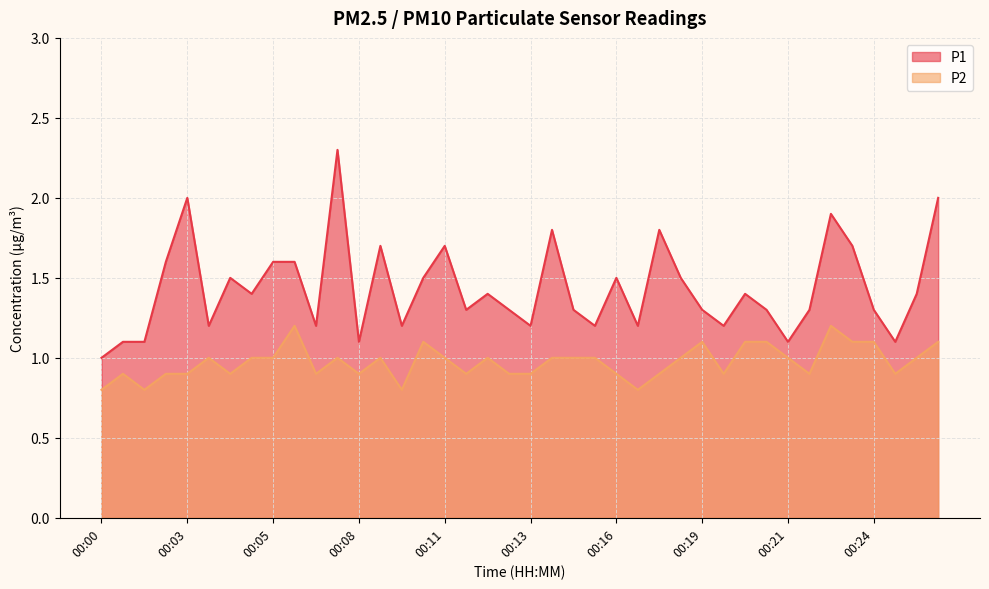

Reading left to right, list all the values displayed in this chart.

P1: 1.0	1.1	1.1	1.6	2.0	1.2	1.5	1.4	1.6	1.6	1.2	2.3	1.1	1.7	1.2	1.5	1.7	1.3	1.4	1.3	1.2	1.8	1.3	1.2	1.5	1.2	1.8	1.5	1.3	1.2	1.4	1.3	1.1	1.3	1.9	1.7	1.3	1.1	1.4	2.0
P2: 0.8	0.9	0.8	0.9	0.9	1.0	0.9	1.0	1.0	1.2	0.9	1.0	0.9	1.0	0.8	1.1	1.0	0.9	1.0	0.9	0.9	1.0	1.0	1.0	0.9	0.8	0.9	1.0	1.1	0.9	1.1	1.1	1.0	0.9	1.2	1.1	1.1	0.9	1.0	1.1